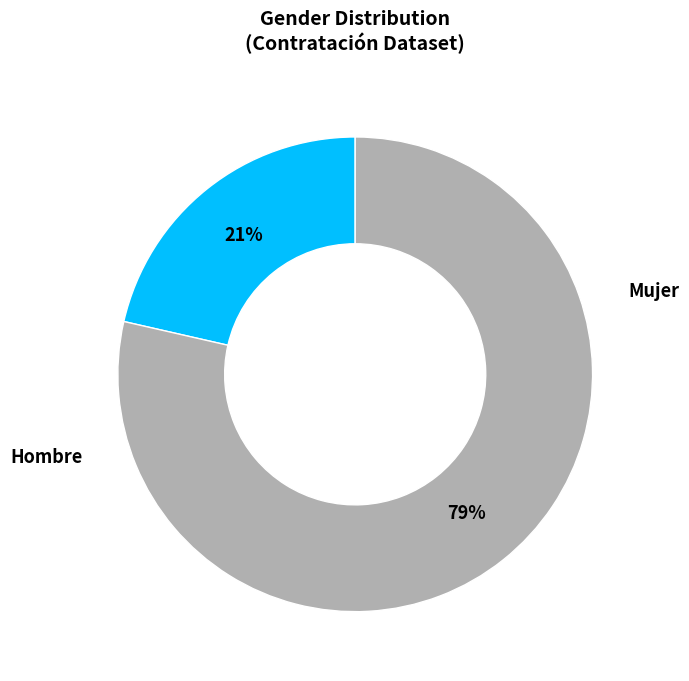

Count the number of slices in the pie.

2